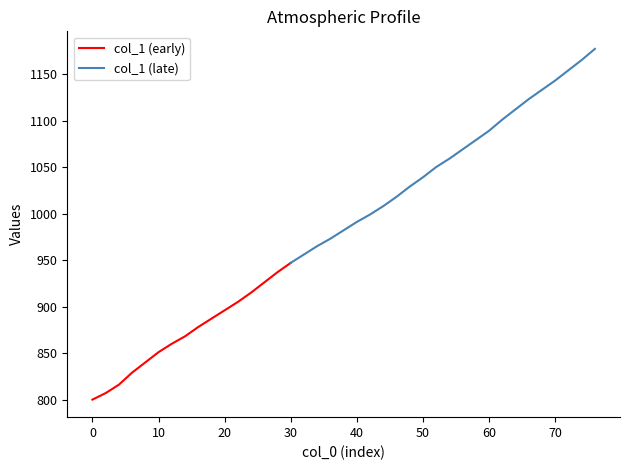

Is this an area chart (filled region under the line)?

No